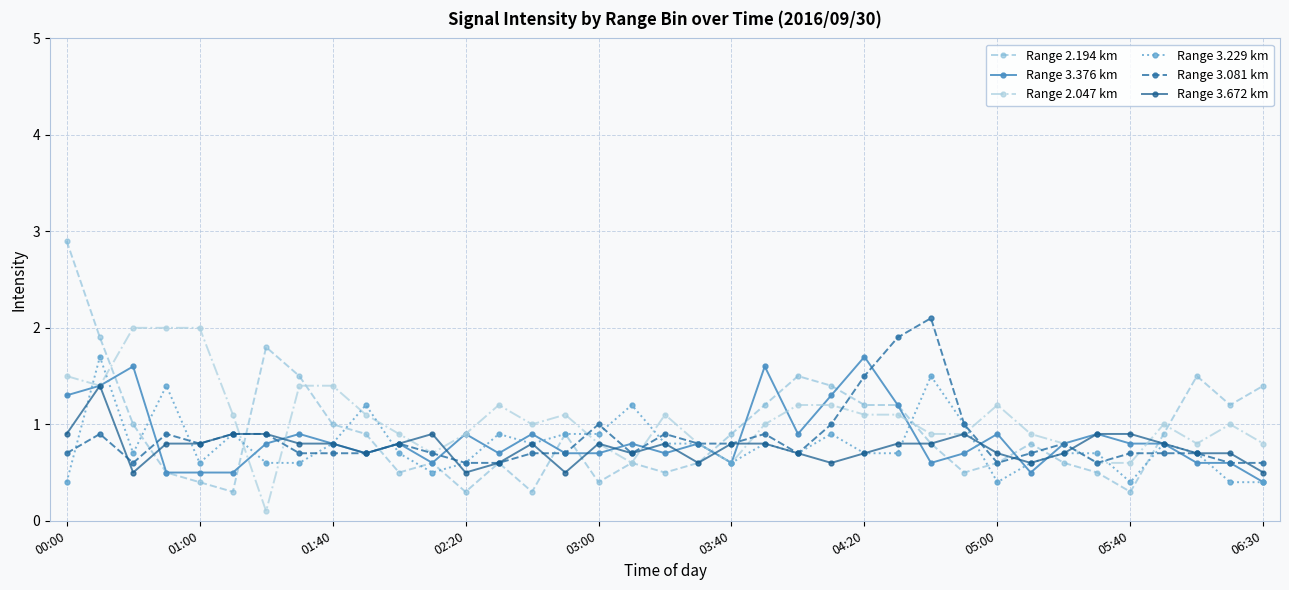

Which series ends up on top after the final intersection of Range 2.194 km and Range 2.047 km?

Range 2.194 km